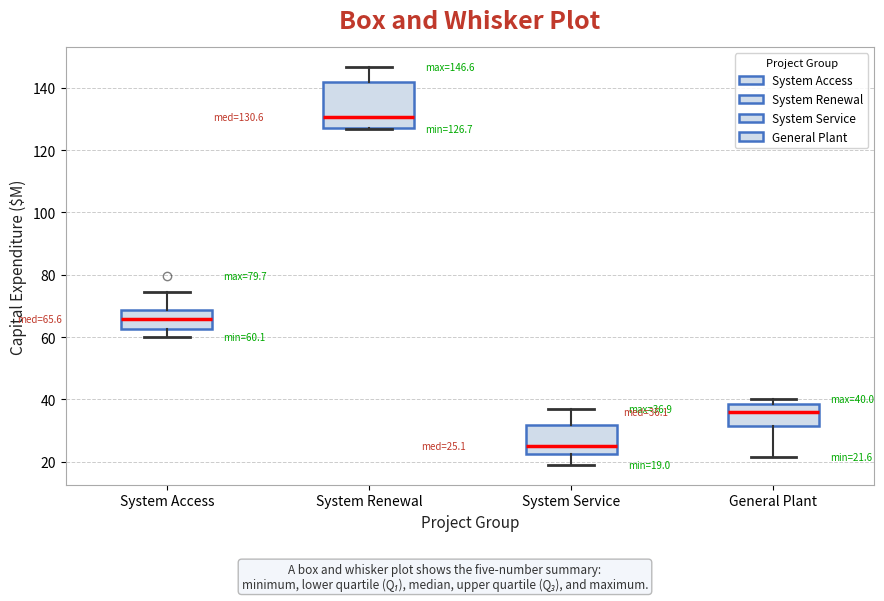

Comparing the boxes themselves (not the whiskers), which one is the tallest?

System Renewal